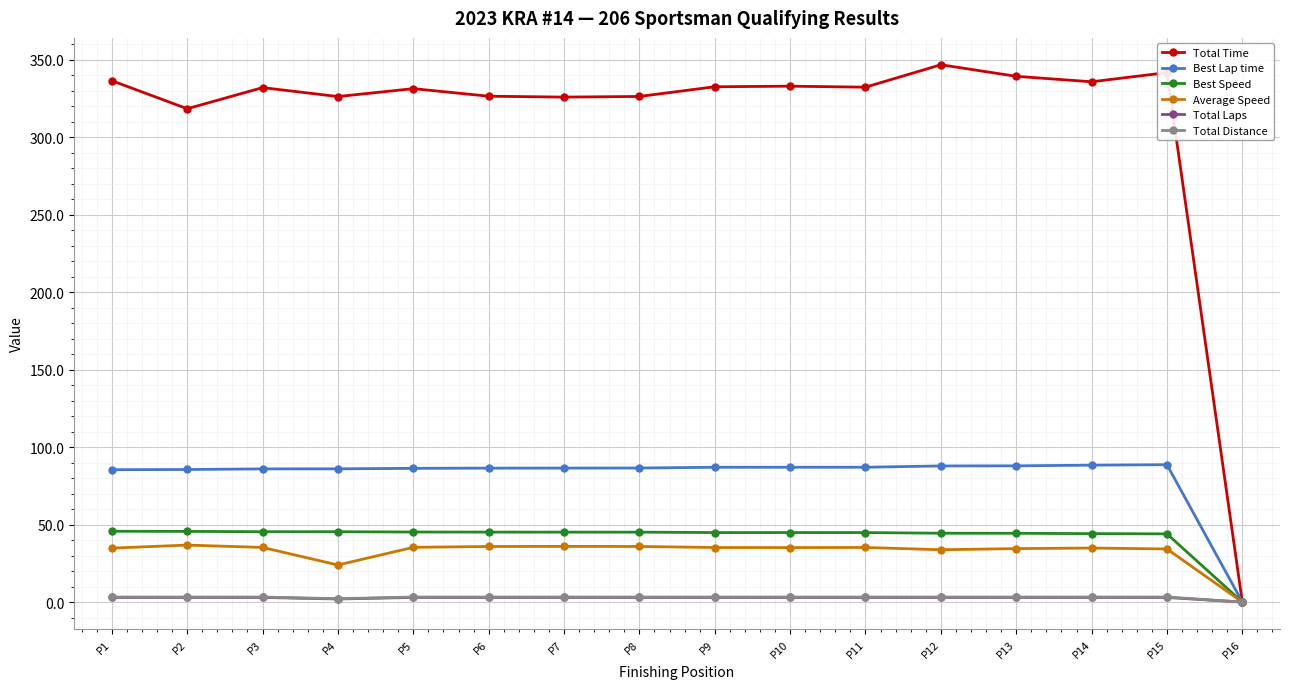

What is the total value across all series at P4?

485.9